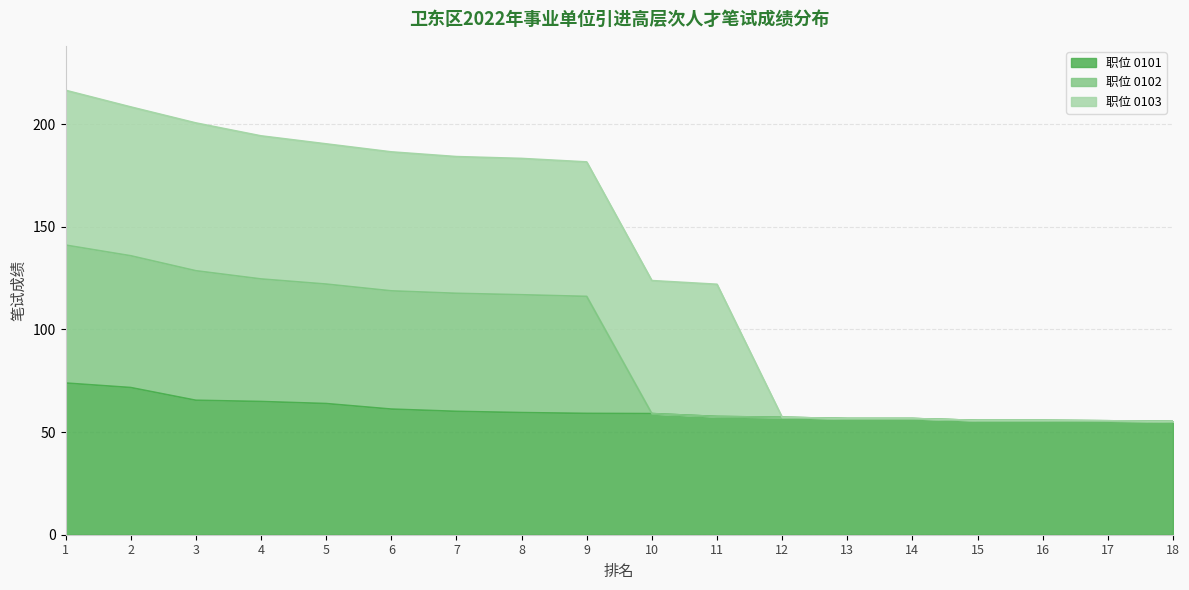

What is the total value across all series at 16?

55.7